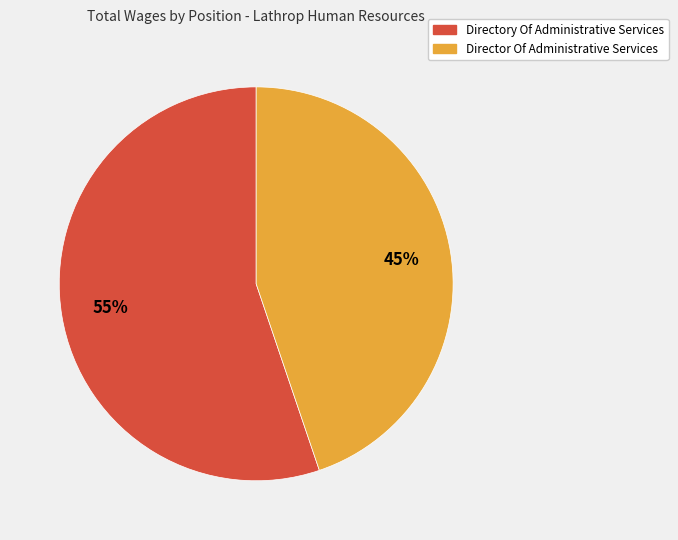

To the nearest percent, what is the difference between the largest and smallest slice percentages?

10%